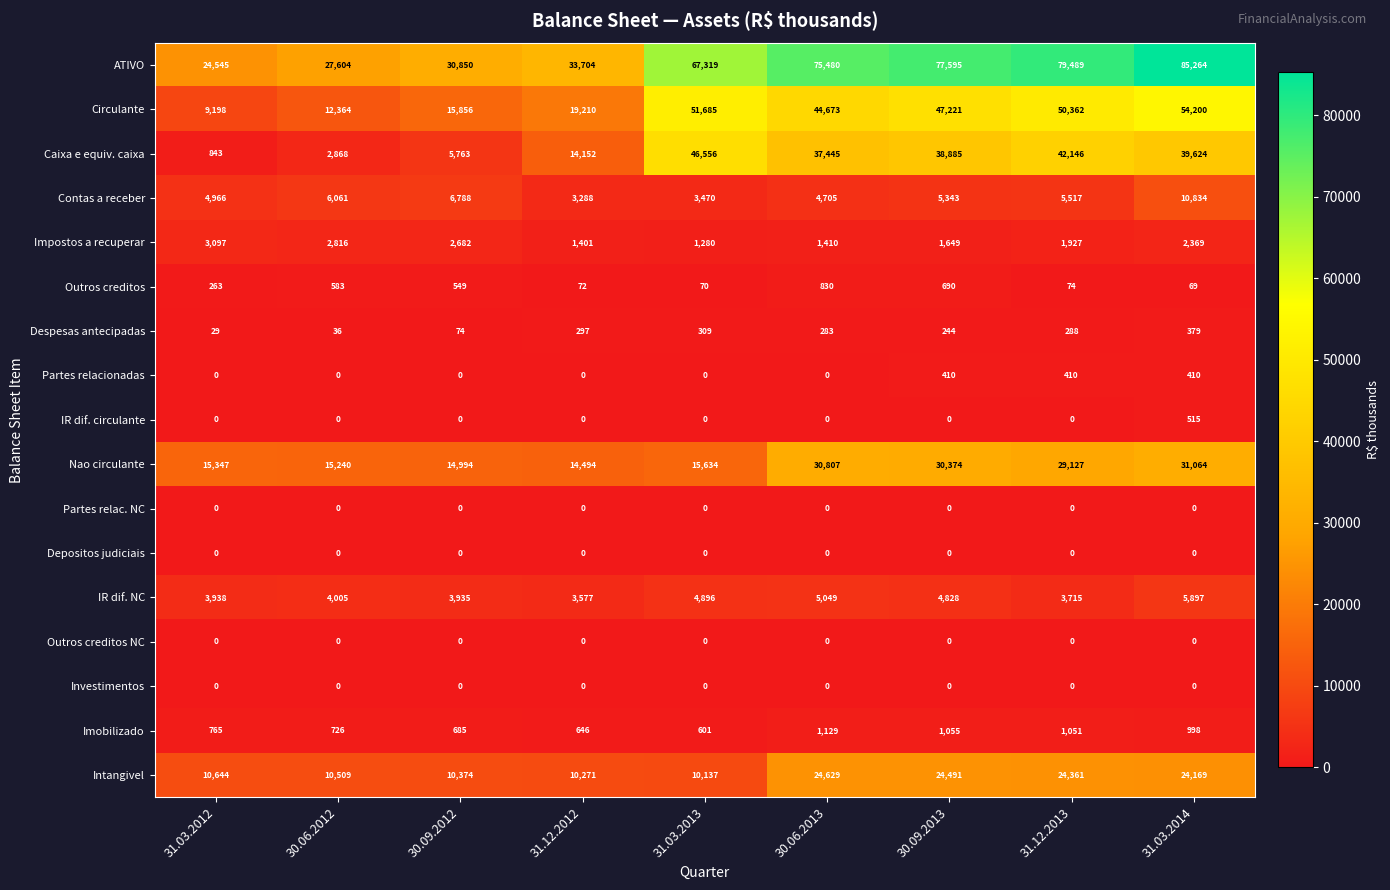

Which category has the highest value across all series?

31.03.2014